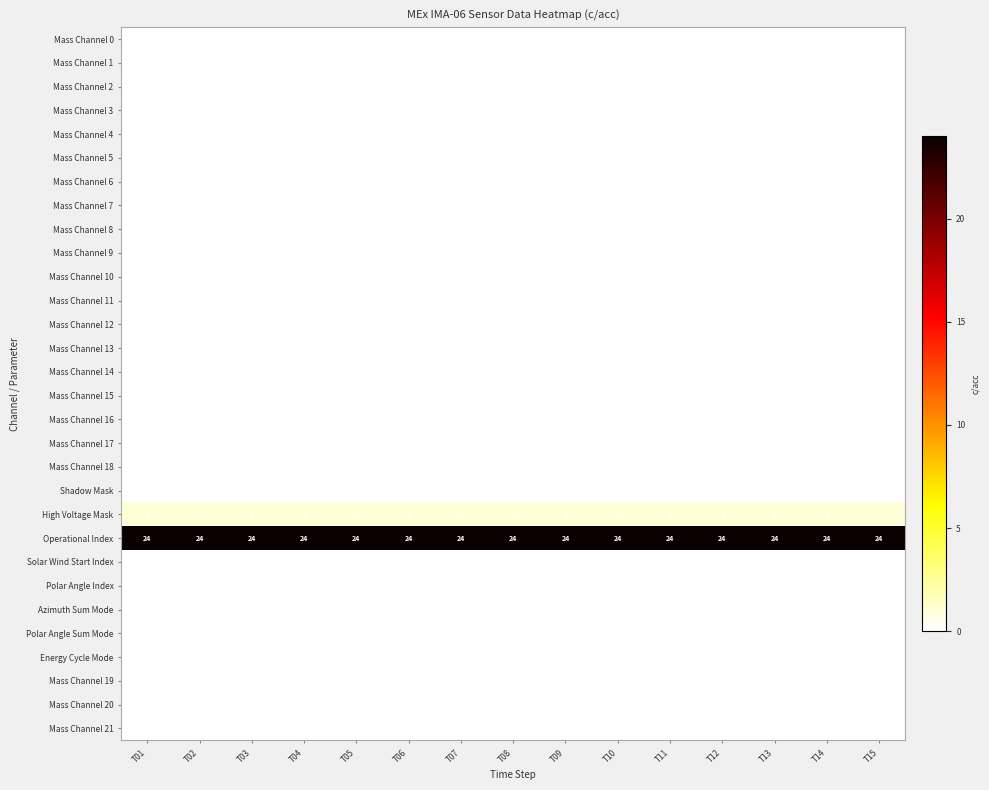

Where is Mass Channel 7 nearest to the value 0?

T01